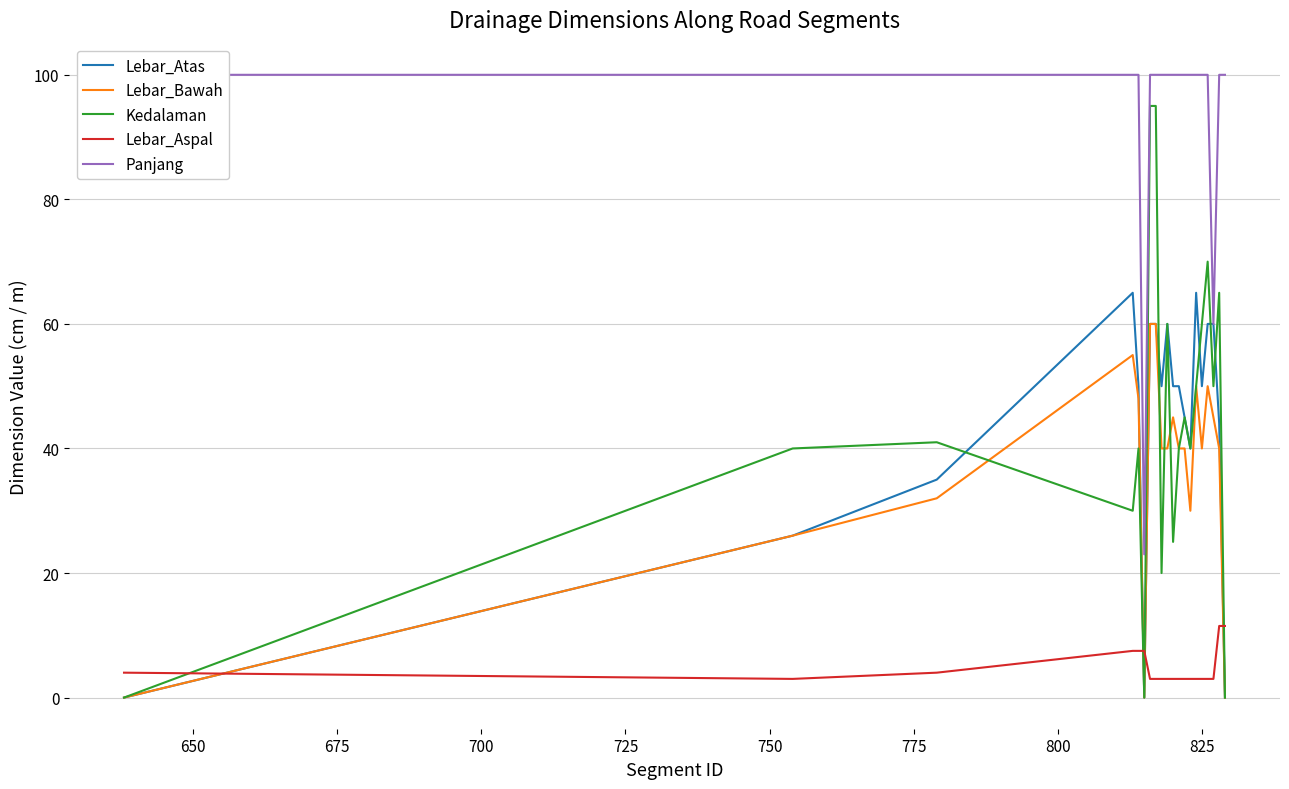

True or false: Lebar_Bawah has a value of 30.0 at 775.

True